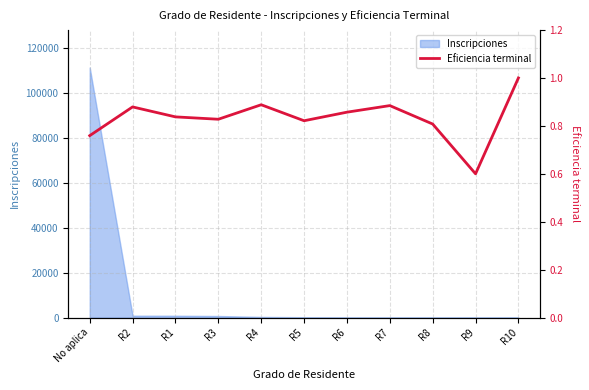

How many values are between 0 and 1?

11